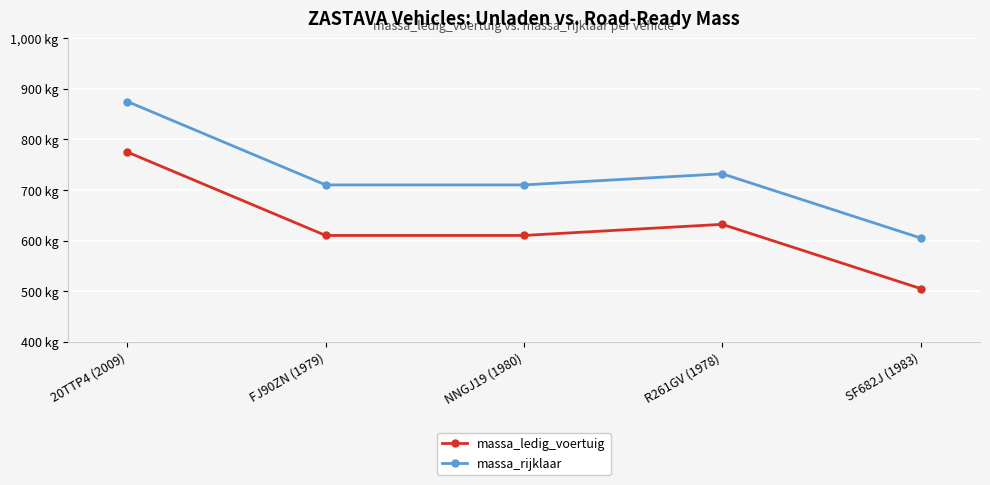

Where is the first local maximum for massa_ledig_voertuig?

R261GV (1978)